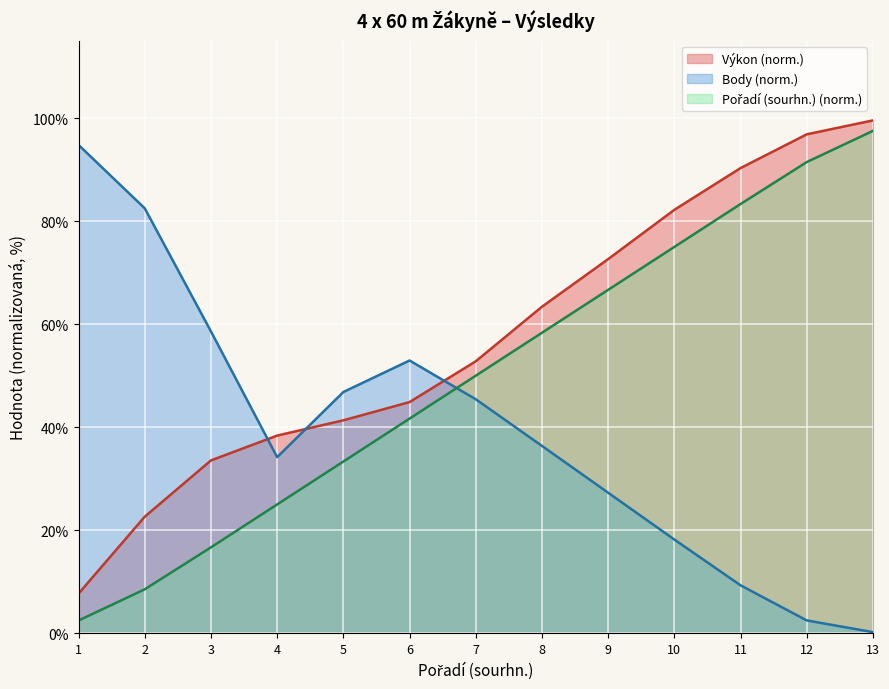

How many categories are shown in the chart?

13